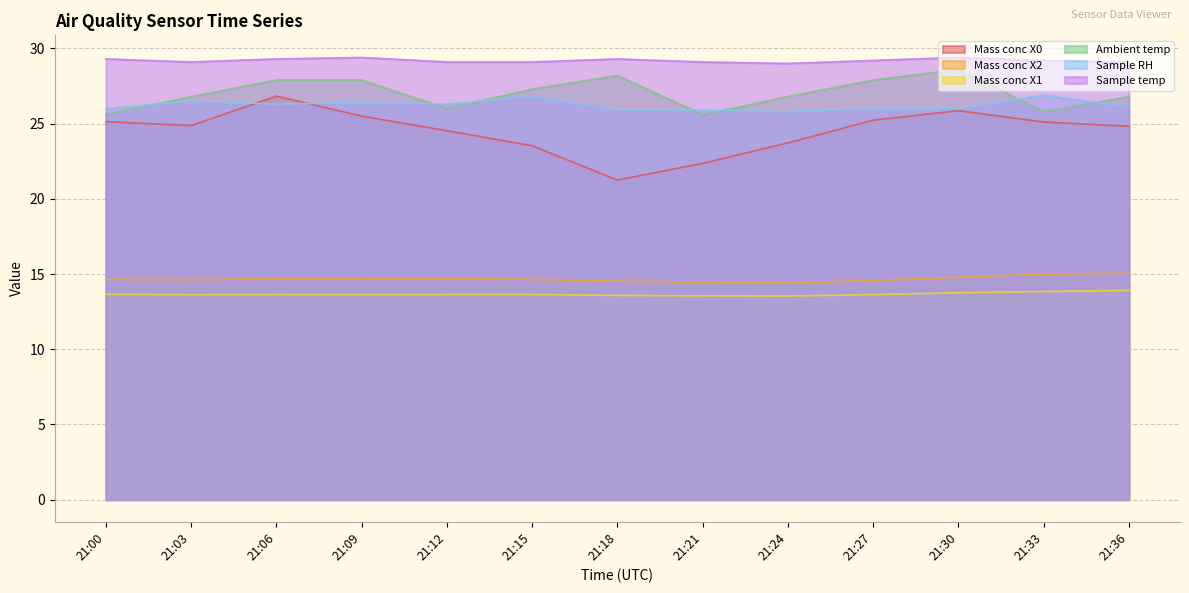

Which series has the widest spread of values?

Mass conc X0